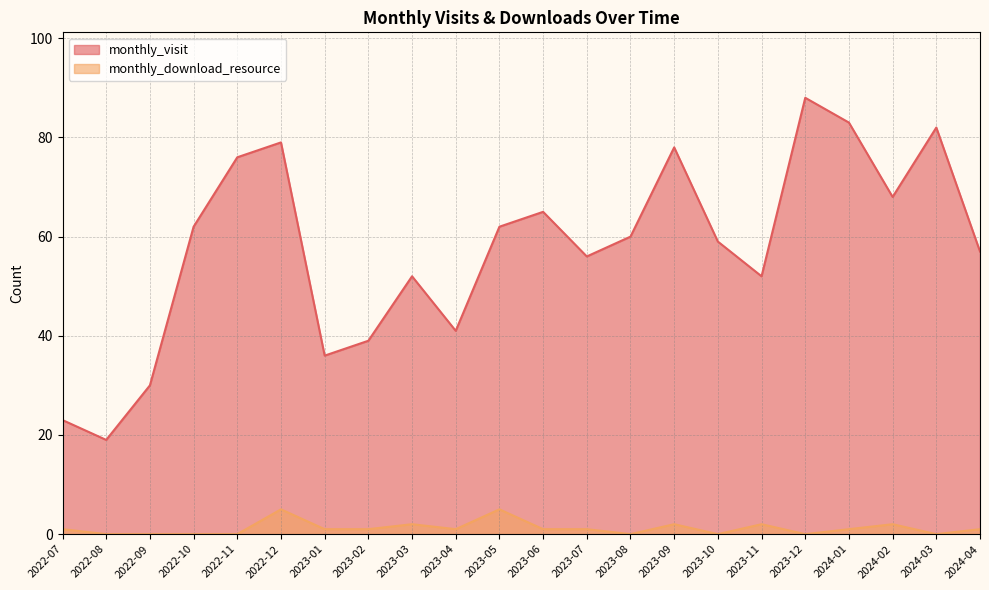

List the labels in order of monthly_visit value, smallest first.

2022-08, 2022-07, 2022-09, 2023-01, 2023-02, 2023-04, 2023-03, 2023-11, 2023-07, 2024-04, 2023-10, 2023-08, 2022-10, 2023-05, 2023-06, 2024-02, 2022-11, 2023-09, 2022-12, 2024-03, 2024-01, 2023-12